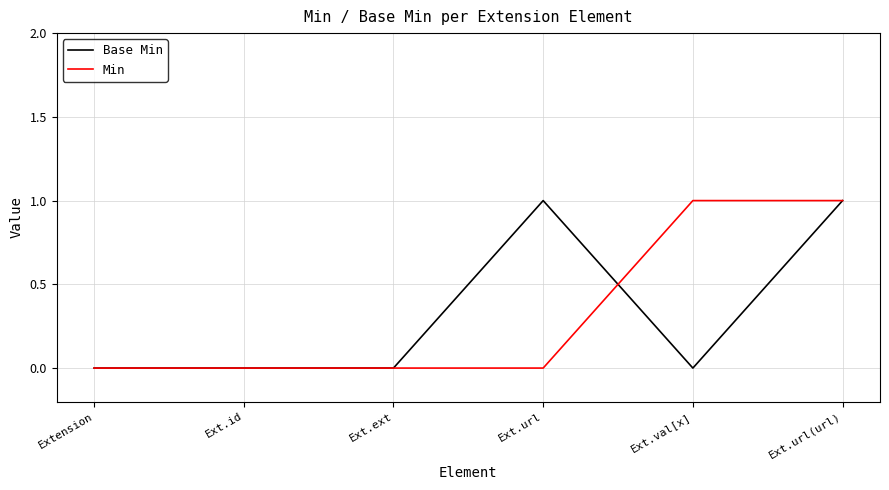

At Ext.val[x], list the series in order from largest to smallest.

Min, Base Min